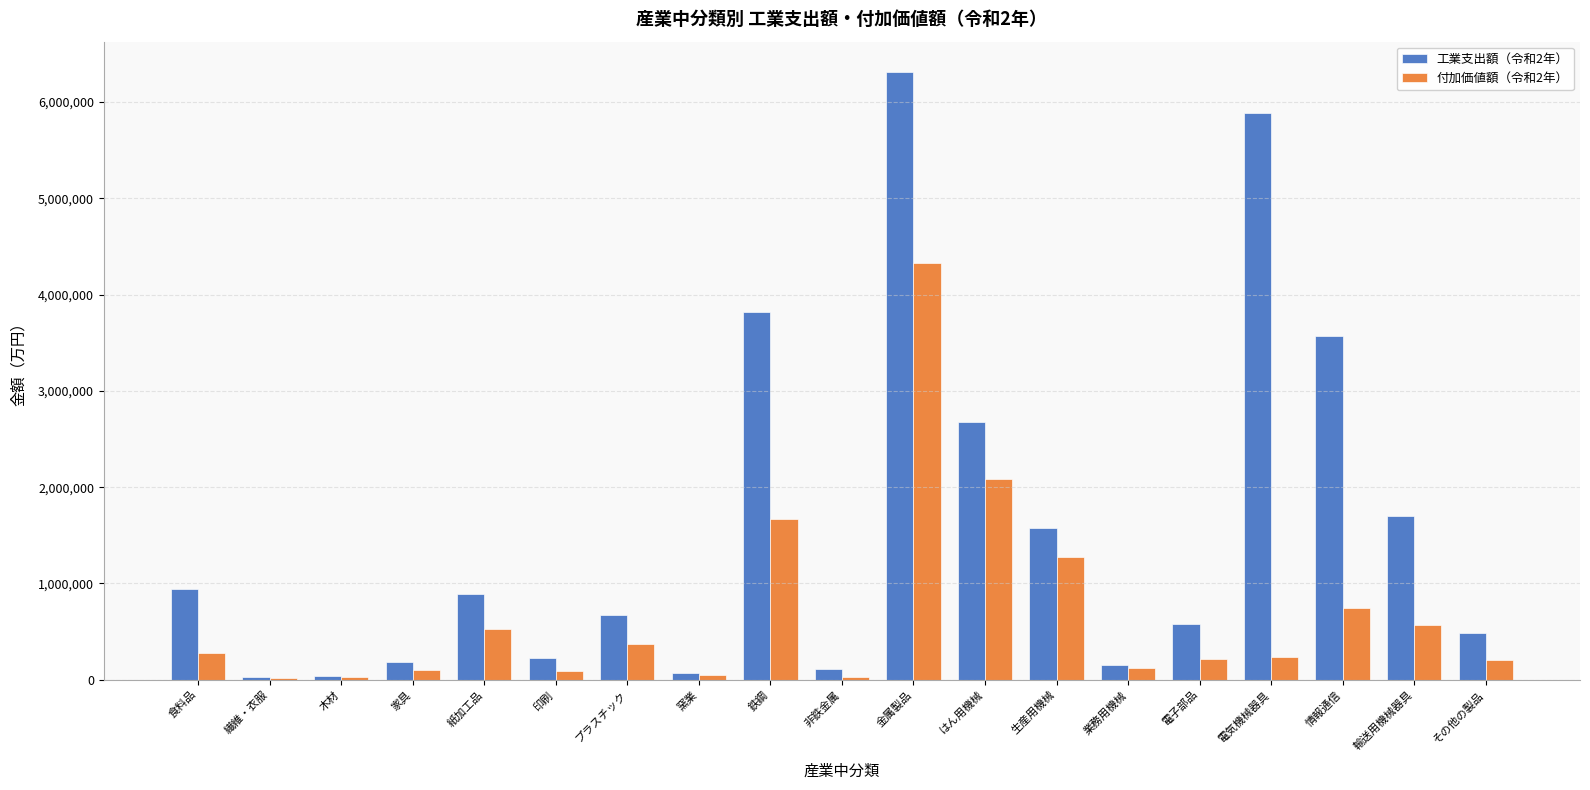

How many categories are shown in the chart?

19